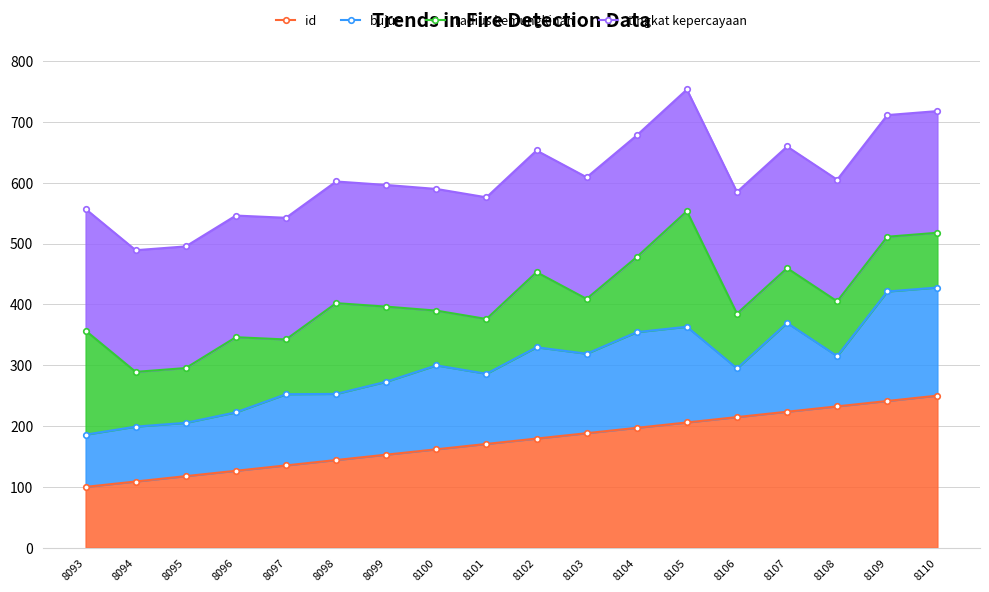

What is the value of the tingkat kepercayaan point at the 5th from the left?

542.3